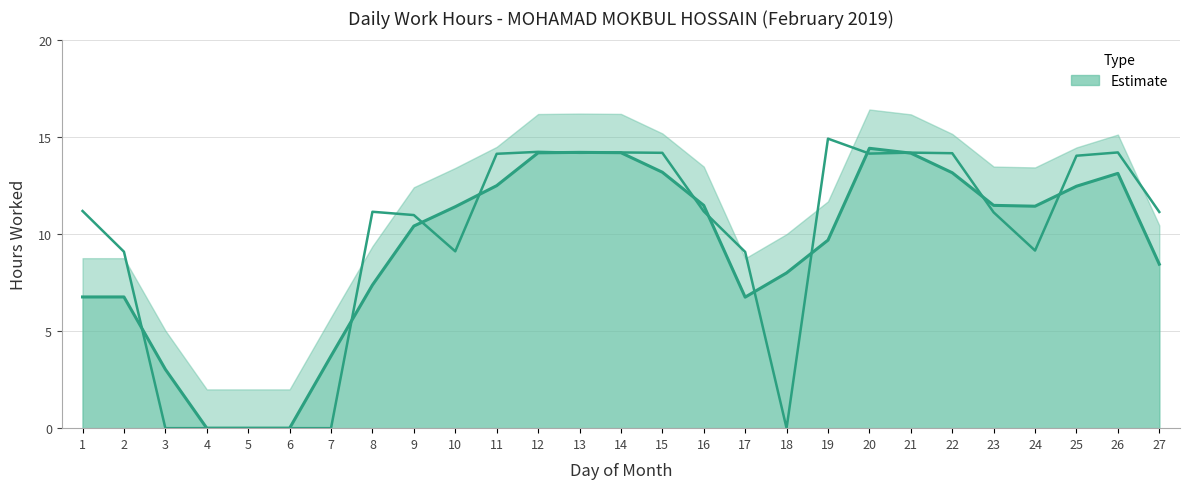

Reading left to right, transcribe all the data shown in this chart.

1=11.2	2=9.1	3=0.0	4=0.0	5=0.0	6=0.0	7=0.0	8=11.2	9=11.0	10=9.1	11=14.2	12=14.2	13=14.2	14=14.2	15=14.2	16=11.2	17=9.1	18=0.0	19=14.9	20=14.2	21=14.2	22=14.2	23=11.1	24=9.2	25=14.1	26=14.2	27=11.2